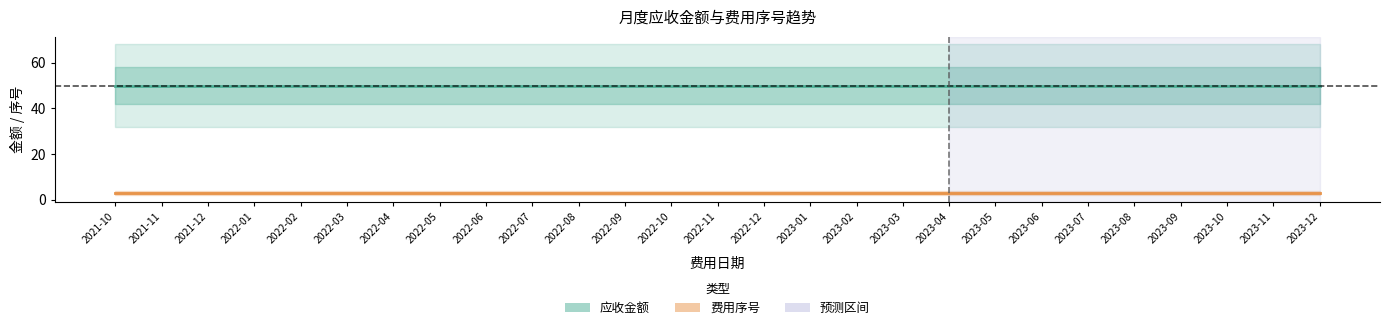

How many data points does each series have?

27